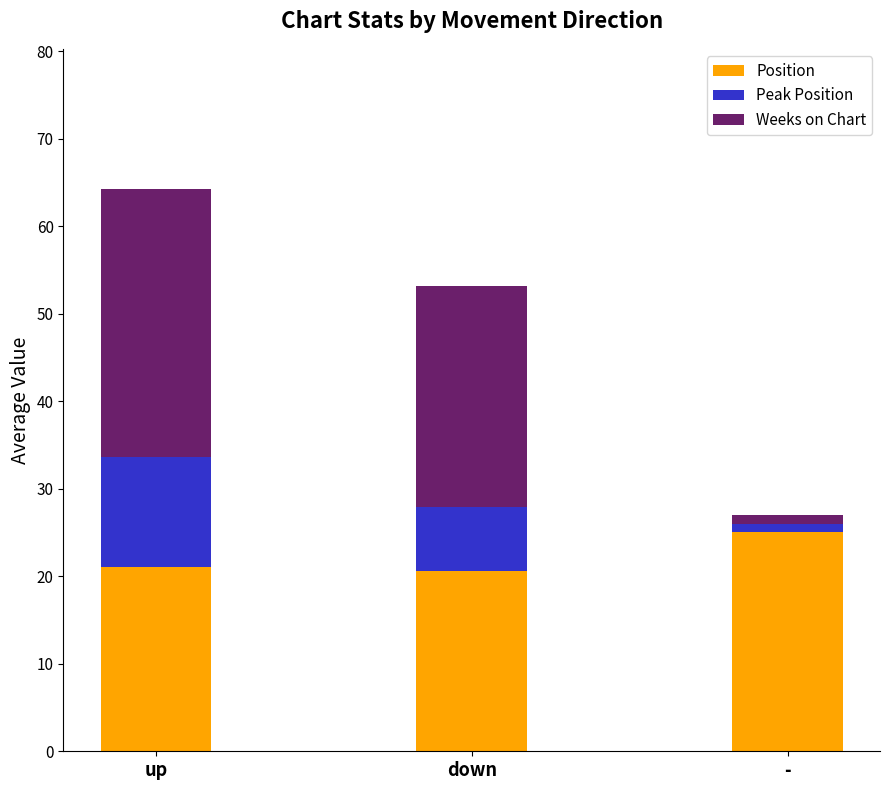

Read the Position value at down.

20.6